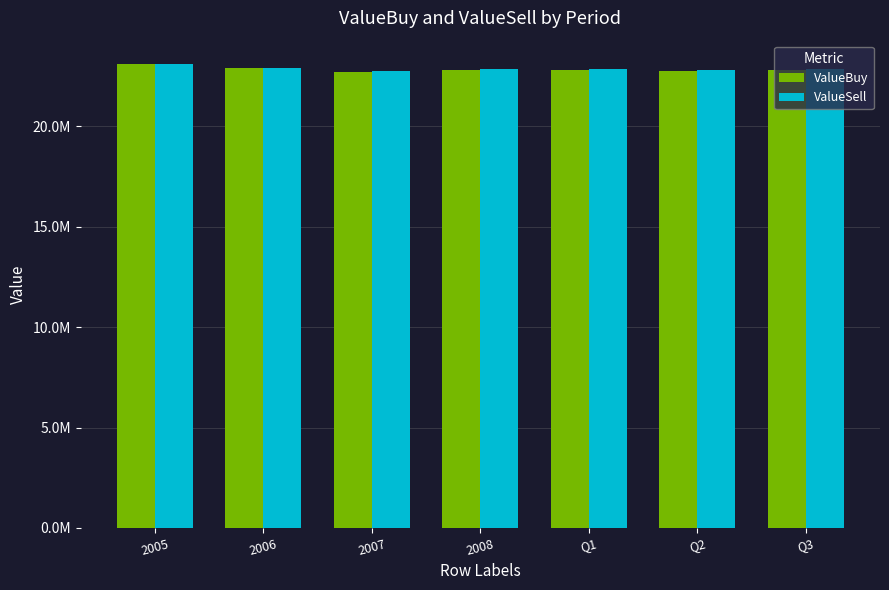

What are all the series names shown in the legend?

ValueBuy, ValueSell